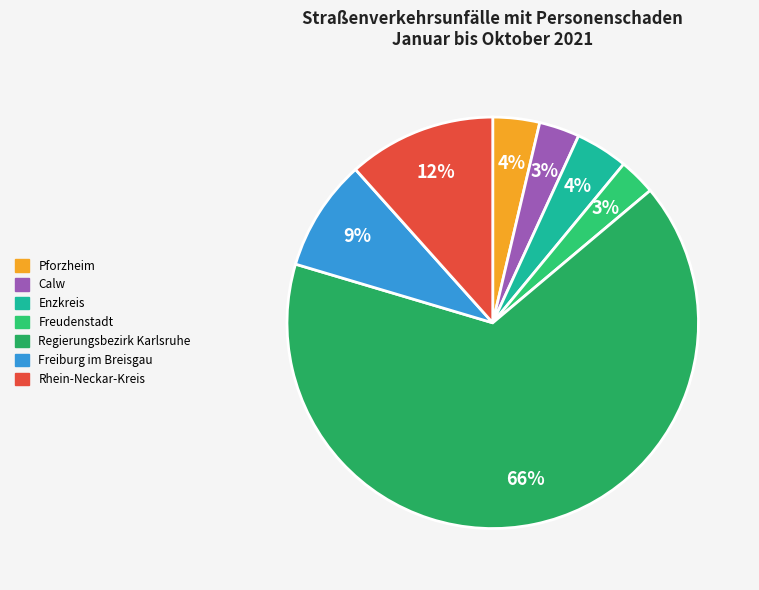

Count the number of slices in the pie.

7